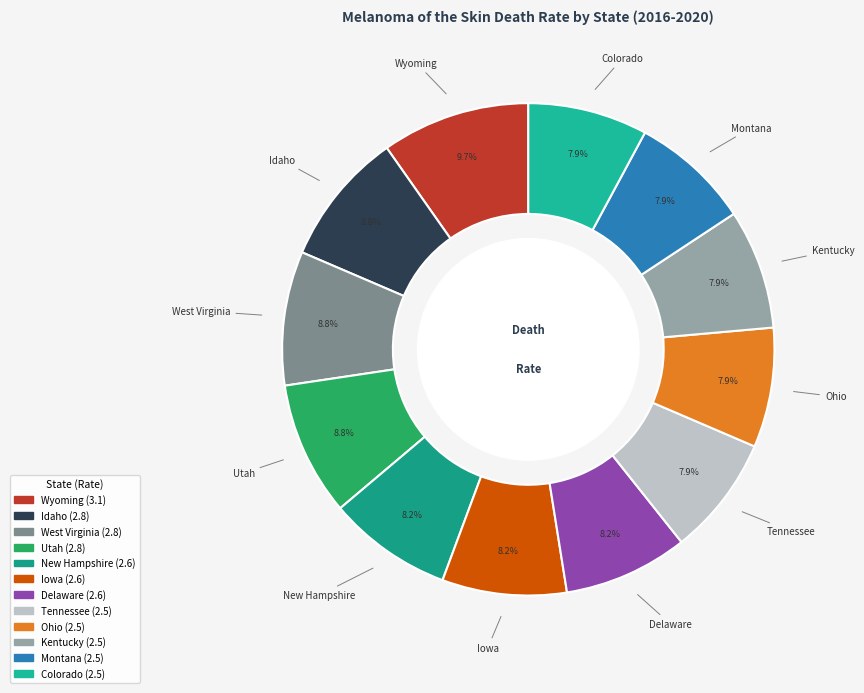

How many segments does this pie chart have?

12